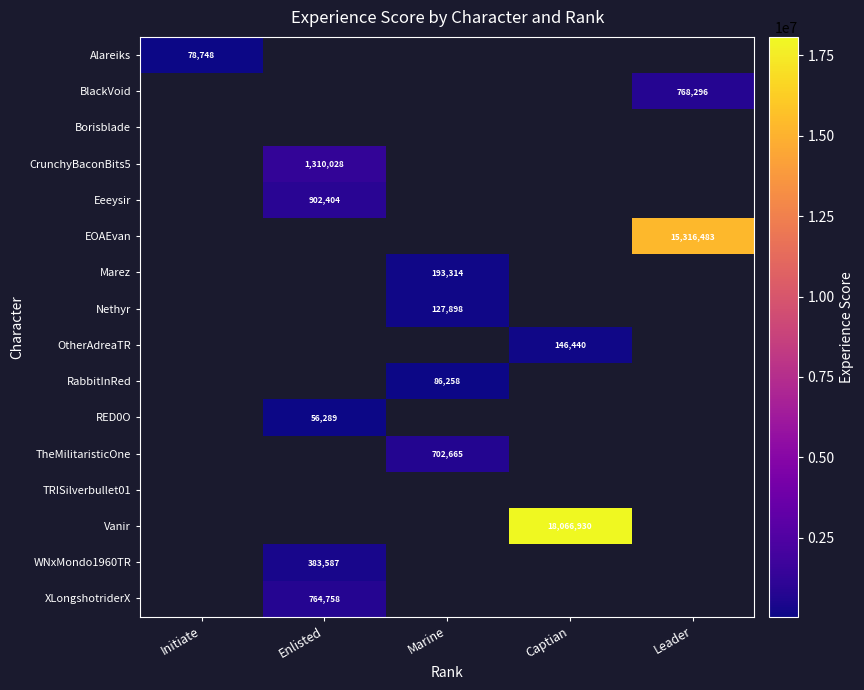

True or false: Alareiks has a value of 78748 at Initiate.

True